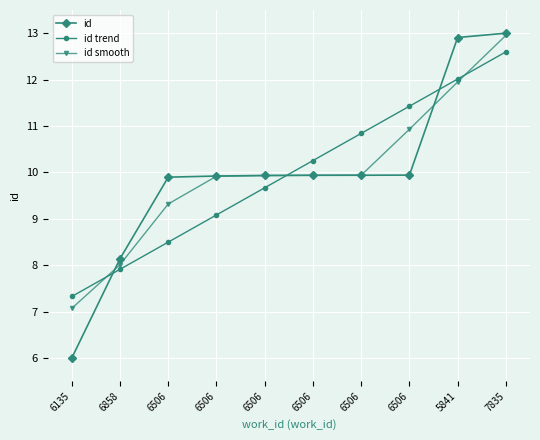

True or false: id trend has more than 1 points higher than both neighbors.

False